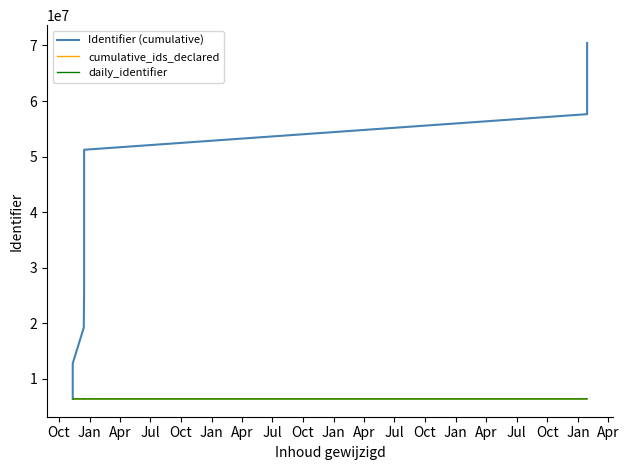

Rank the series at Jan from highest to lowest value.

Identifier (cumulative), cumulative_ids_declared, daily_identifier